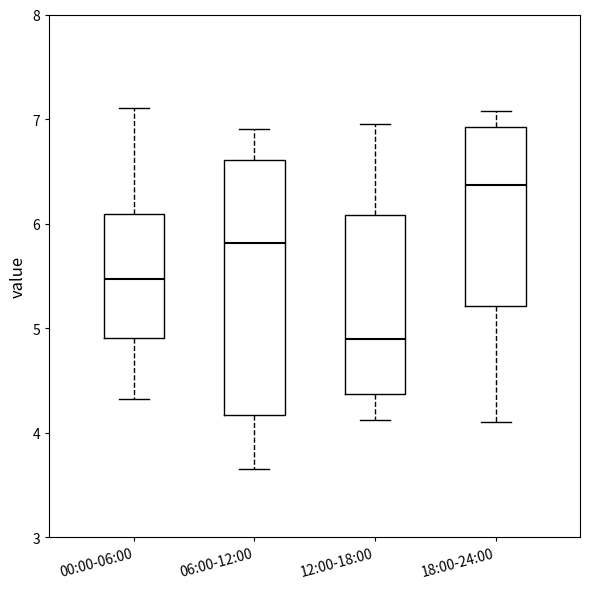

Which box's median line is the highest?

18:00-24:00